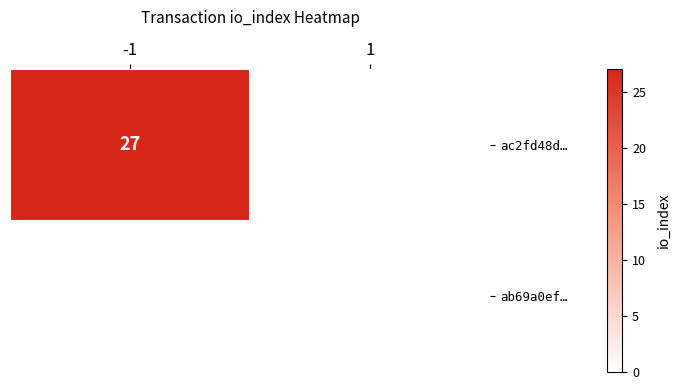

True or false: ac2fd48d… has a value of 37 at -1.

False